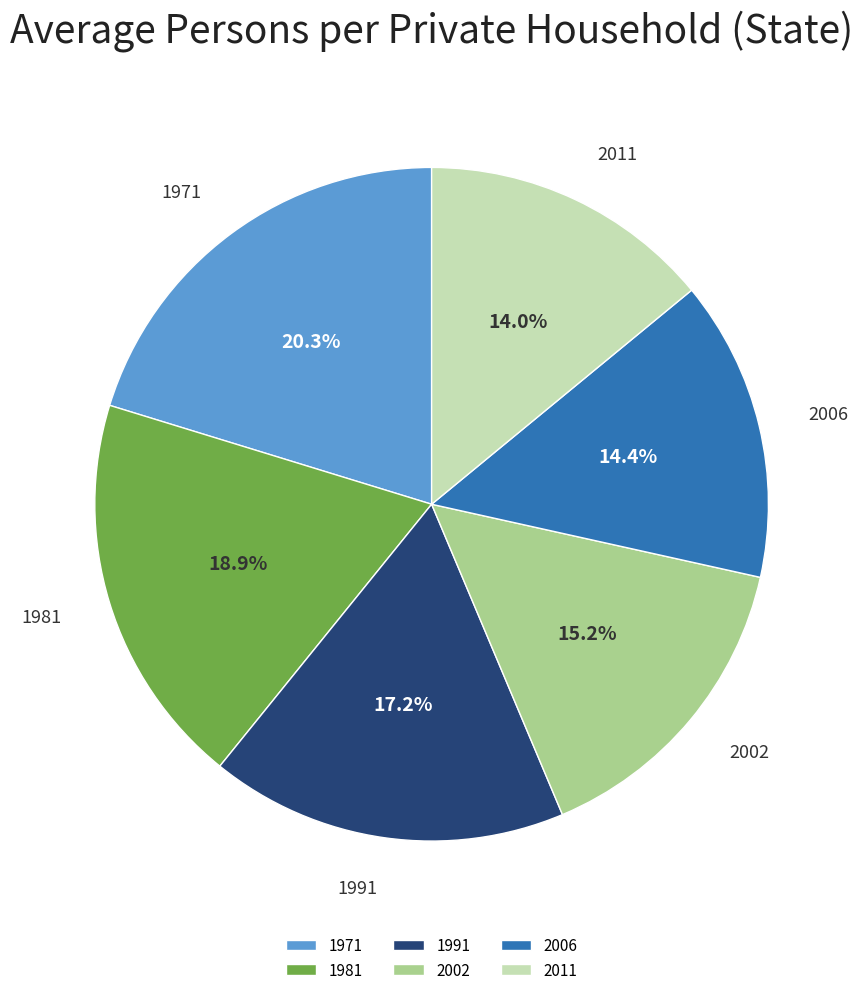

What is the largest slice in the pie chart?

1971